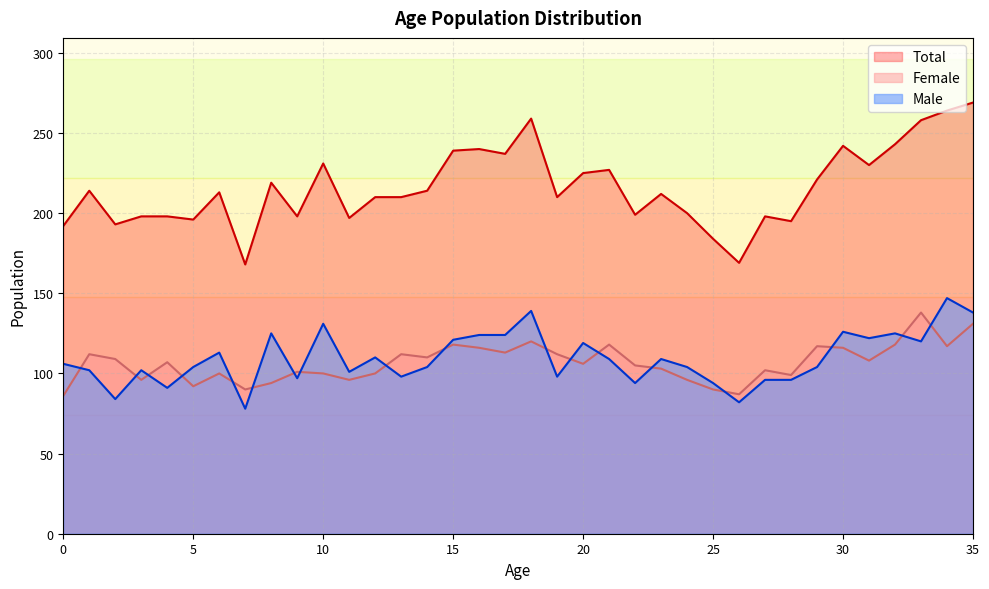

Reading left to right, what are all the values shown in this chart?

Male: 0=106	1=102	2=84	3=102	4=91	5=104	6=113	7=78	8=125	9=97	10=131	11=101	12=110	13=98	14=104	15=121	16=124	17=124	18=139	19=98	20=119	21=109	22=94	23=109	24=104	25=94	26=82	27=96	28=96	29=104	30=126	31=122	32=125	33=120	34=147	35=138
Female: 0=86	1=112	2=109	3=96	4=107	5=92	6=100	7=90	8=94	9=101	10=100	11=96	12=100	13=112	14=110	15=118	16=116	17=113	18=120	19=112	20=106	21=118	22=105	23=103	24=96	25=90	26=87	27=102	28=99	29=117	30=116	31=108	32=118	33=138	34=117	35=131
Total: 0=192	1=214	2=193	3=198	4=198	5=196	6=213	7=168	8=219	9=198	10=231	11=197	12=210	13=210	14=214	15=239	16=240	17=237	18=259	19=210	20=225	21=227	22=199	23=212	24=200	25=184	26=169	27=198	28=195	29=221	30=242	31=230	32=243	33=258	34=264	35=269